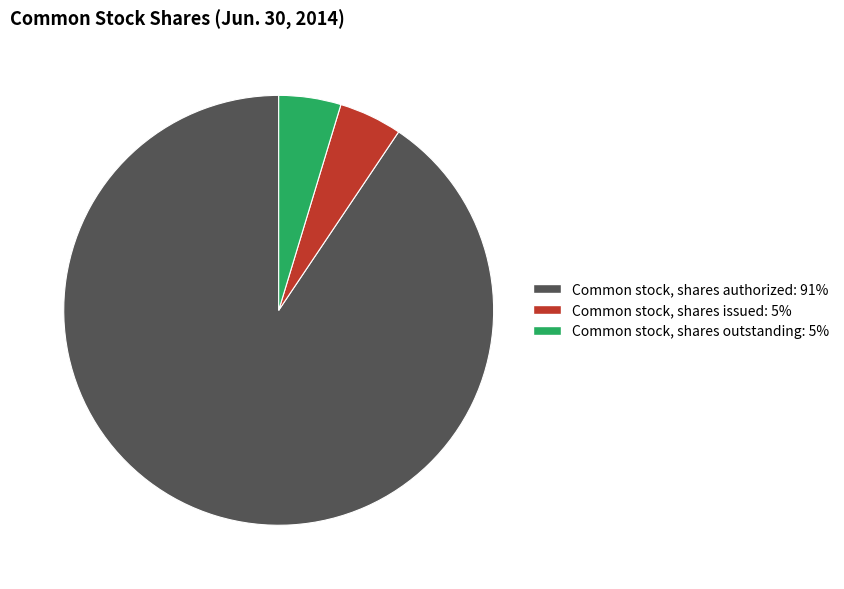

Is the sum of Common stock, shares authorized and Common stock, shares outstanding greater than half?

Yes